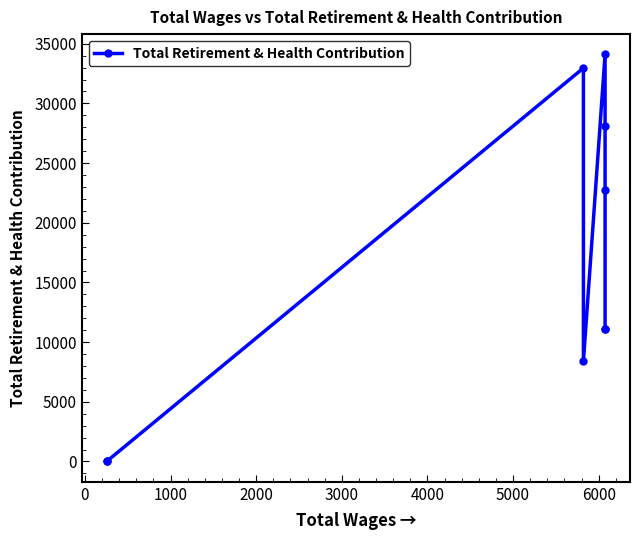

The chart shows a value of 10632 at 3000. True or false?

False